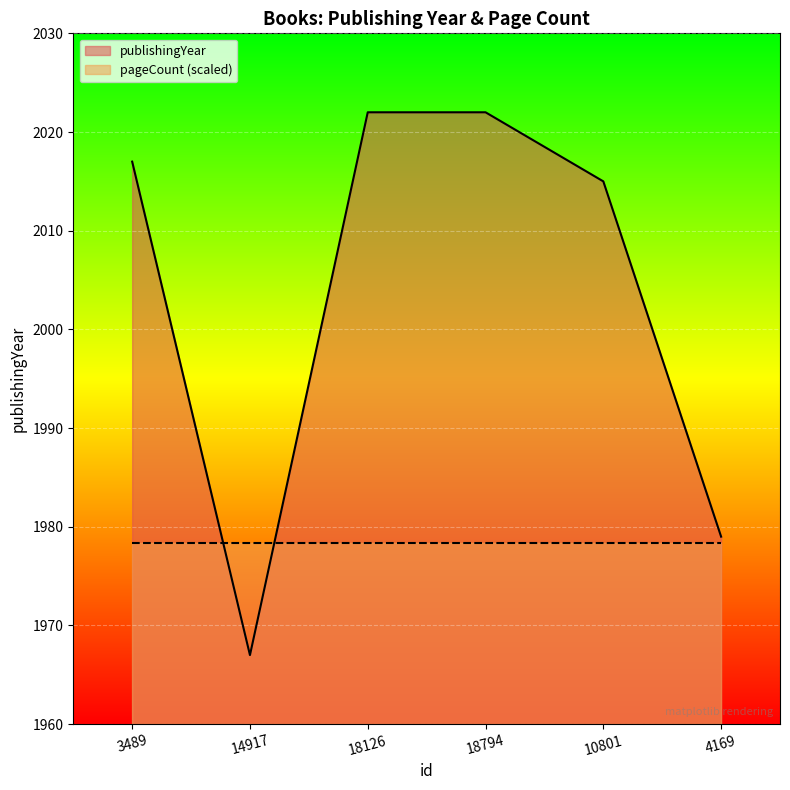

What is the difference between the second highest and second lowest values?

43